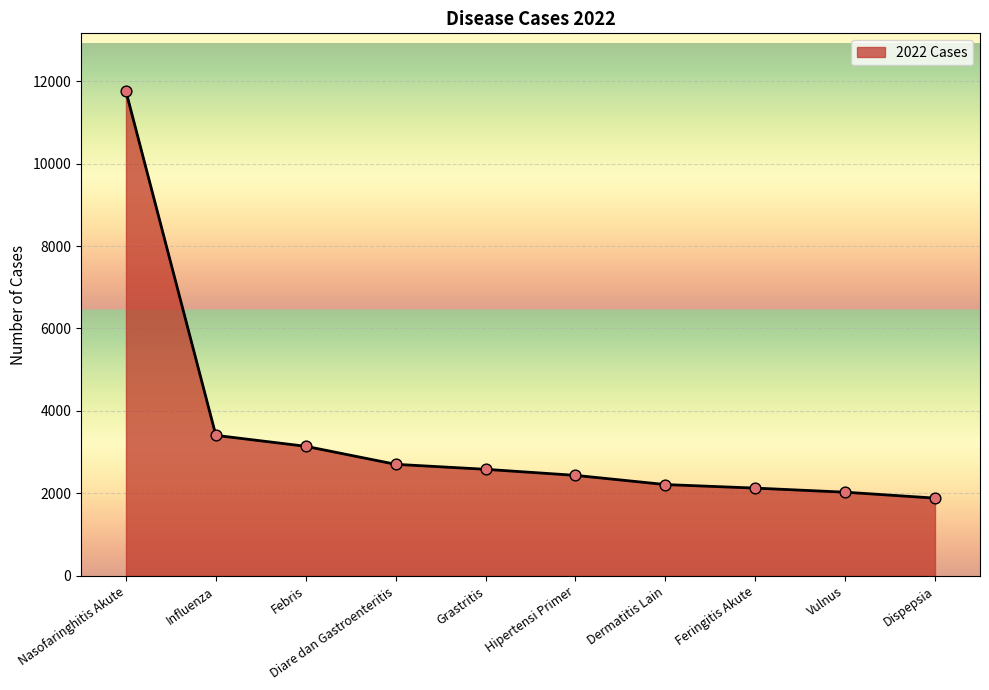

What is the change in value from Influenza to Feringitis Akute?

-1279